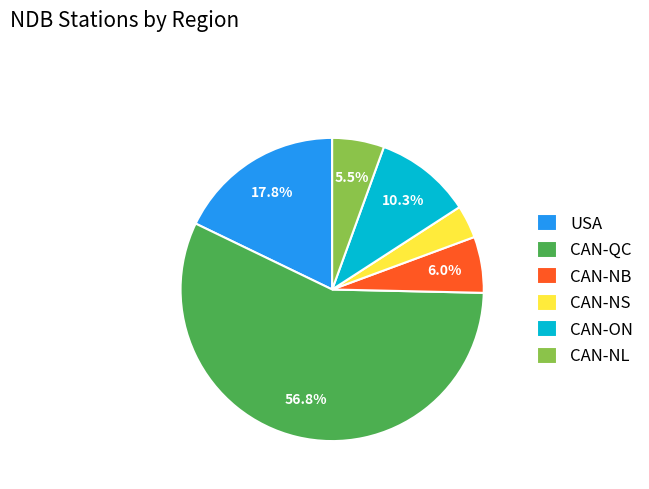

Which category has the biggest portion of the pie?

CAN-QC